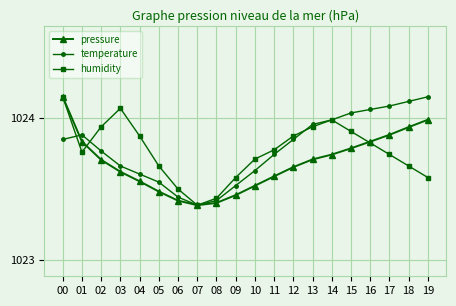

The temperature series shows 470.3 at 04. True or false?

False